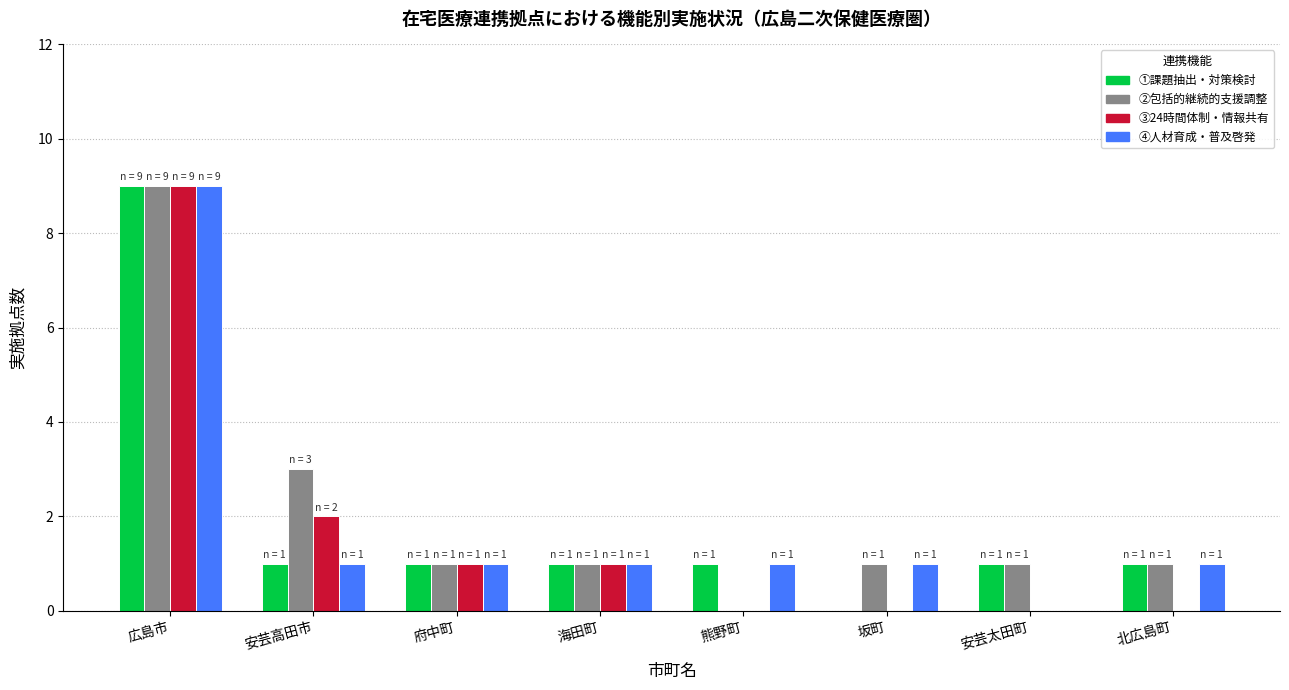

How many distinct data groups are displayed?

4